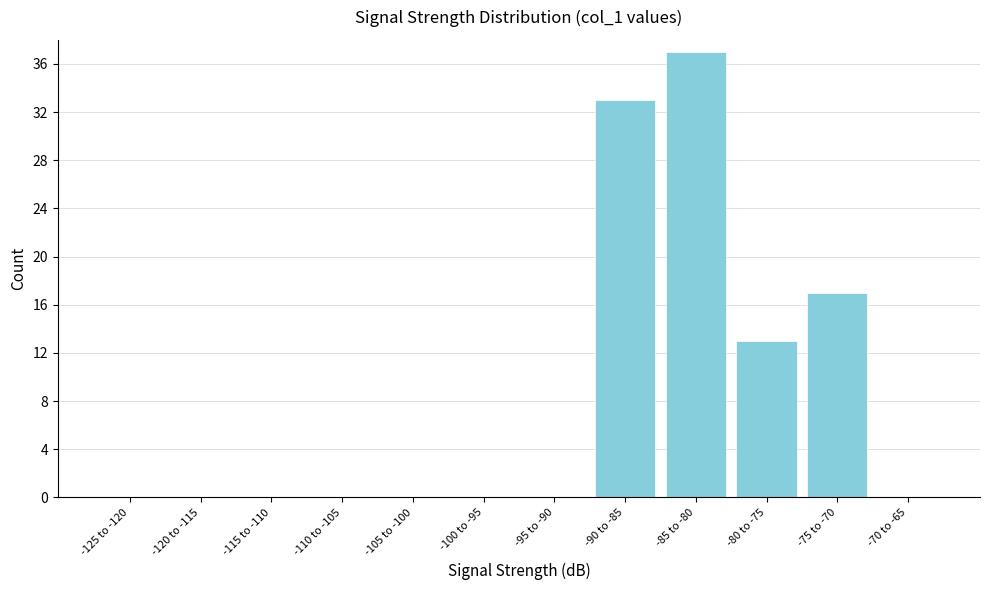

What is the maximum value shown in the chart?

37